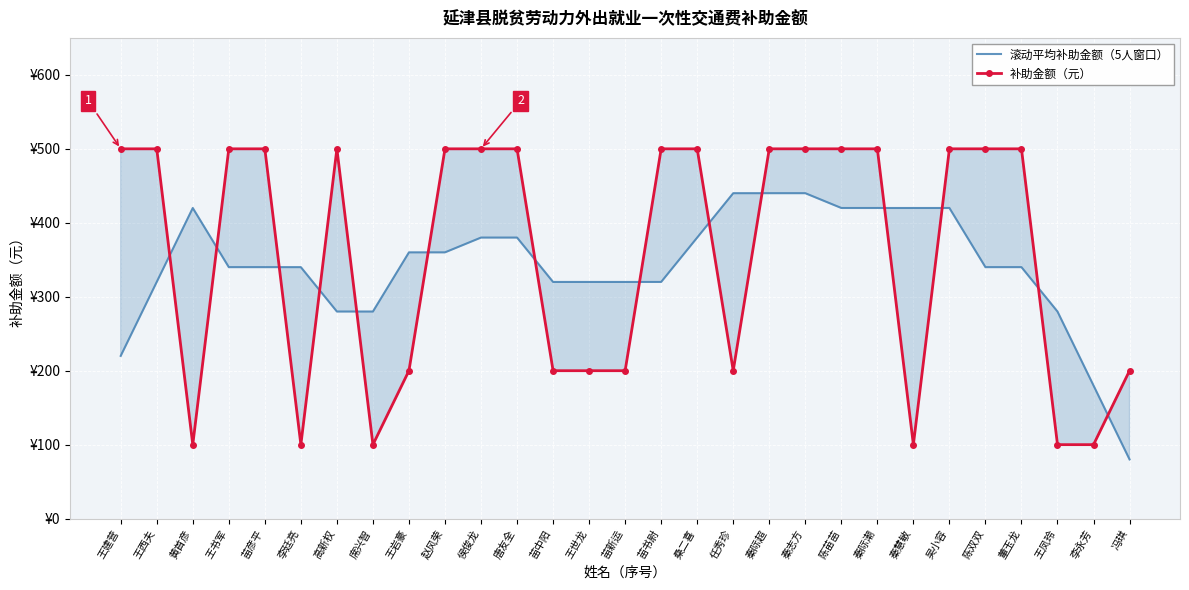

What are all the series names shown in the legend?

滚动平均补助金额（5人窗口）, 补助金额（元）